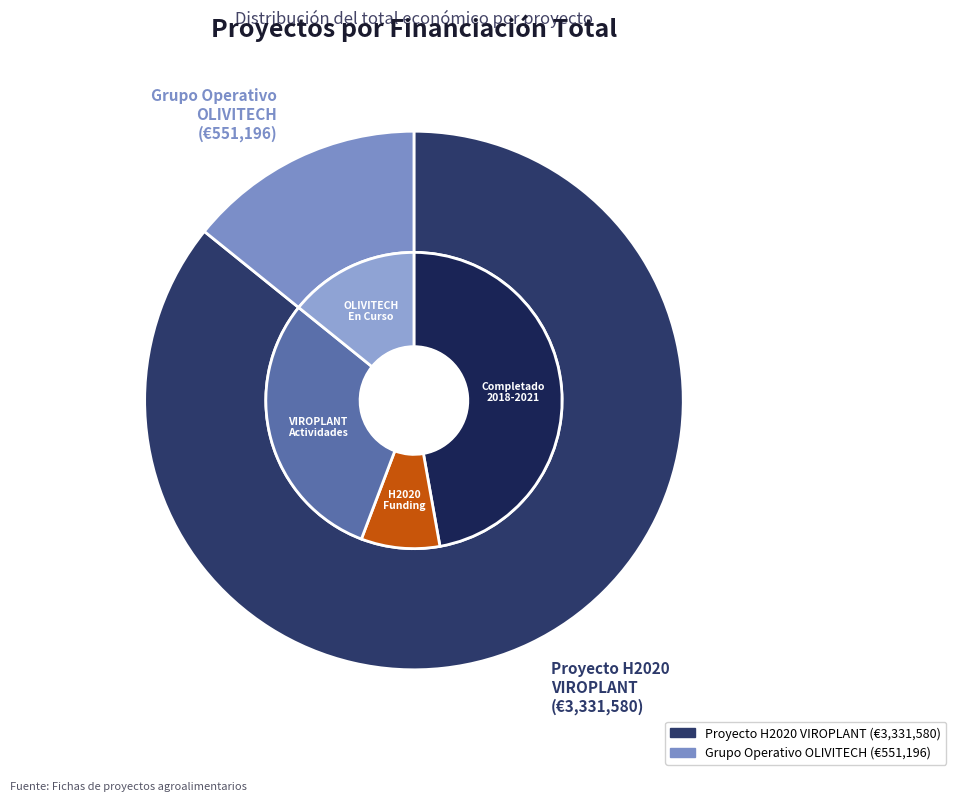

To the nearest percent, what portion does Proyecto H2020 VIROPLANT represent?

86%